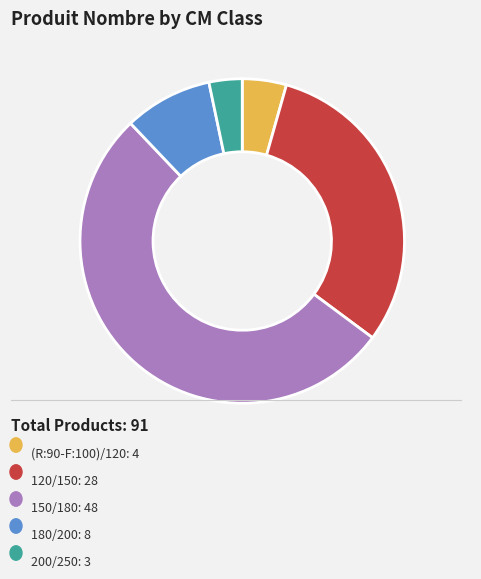

Is there a majority slice in this chart?

Yes